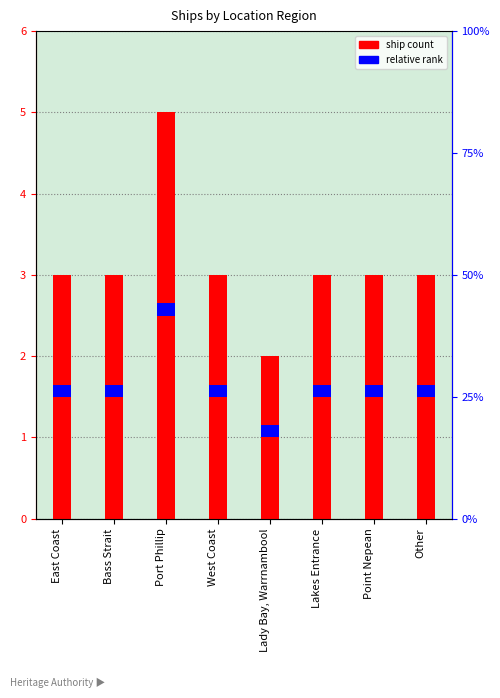

What is the sum of the values at Bass Strait and Lakes Entrance?

6